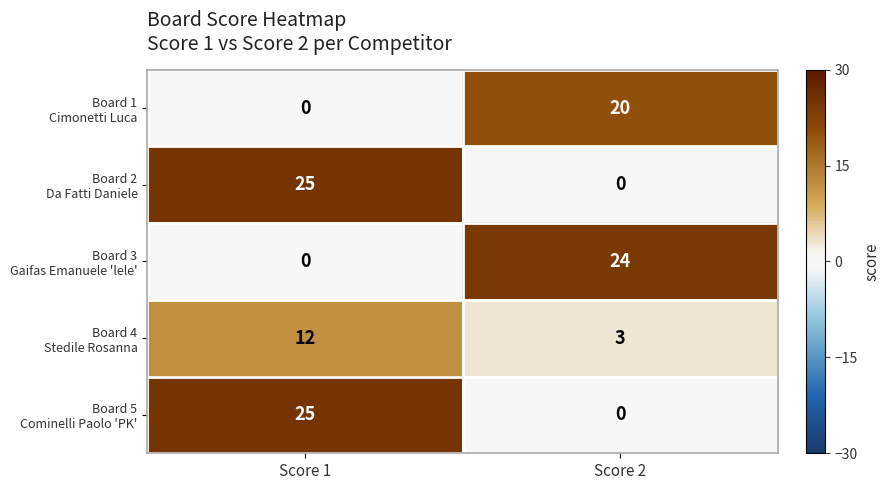

What is the total value across all series at Score 2?

47